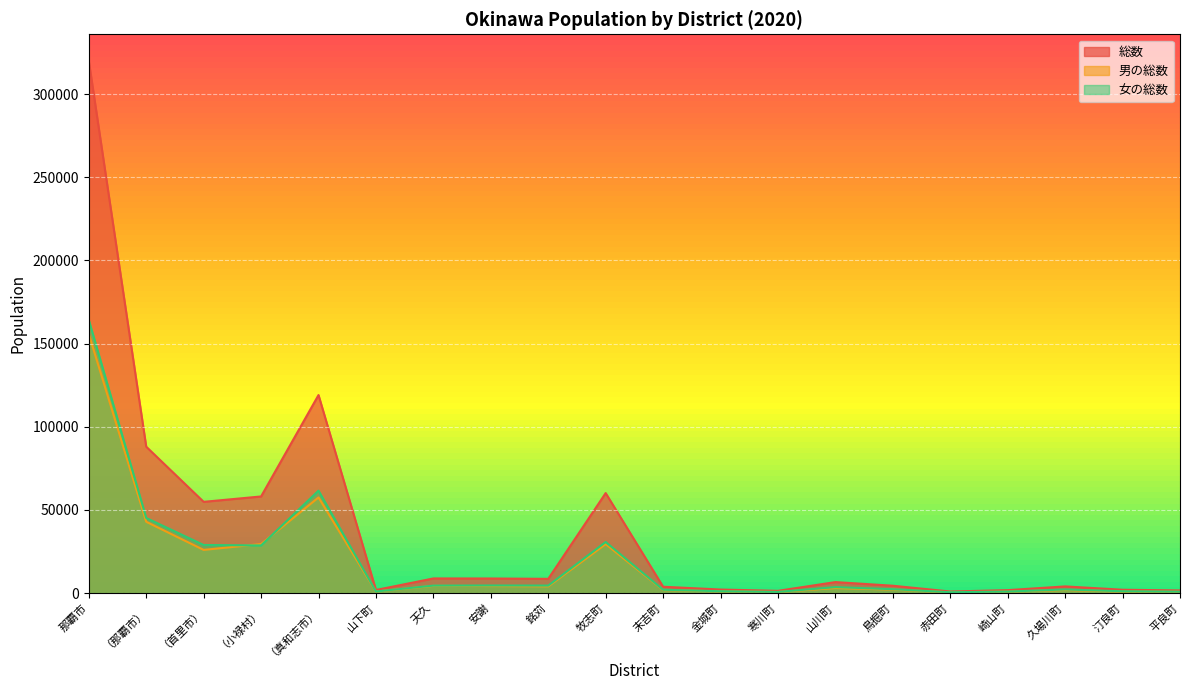

How many data points in 男の総数 are less than 3019?

10